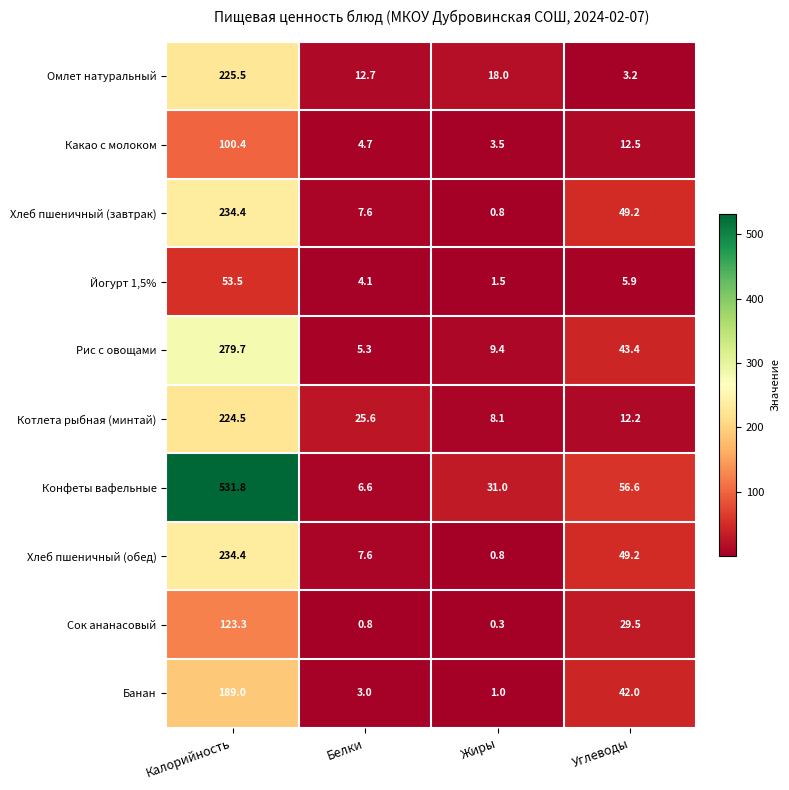

What is the average value of the Хлеб пшеничный (завтрак) series?

73.0